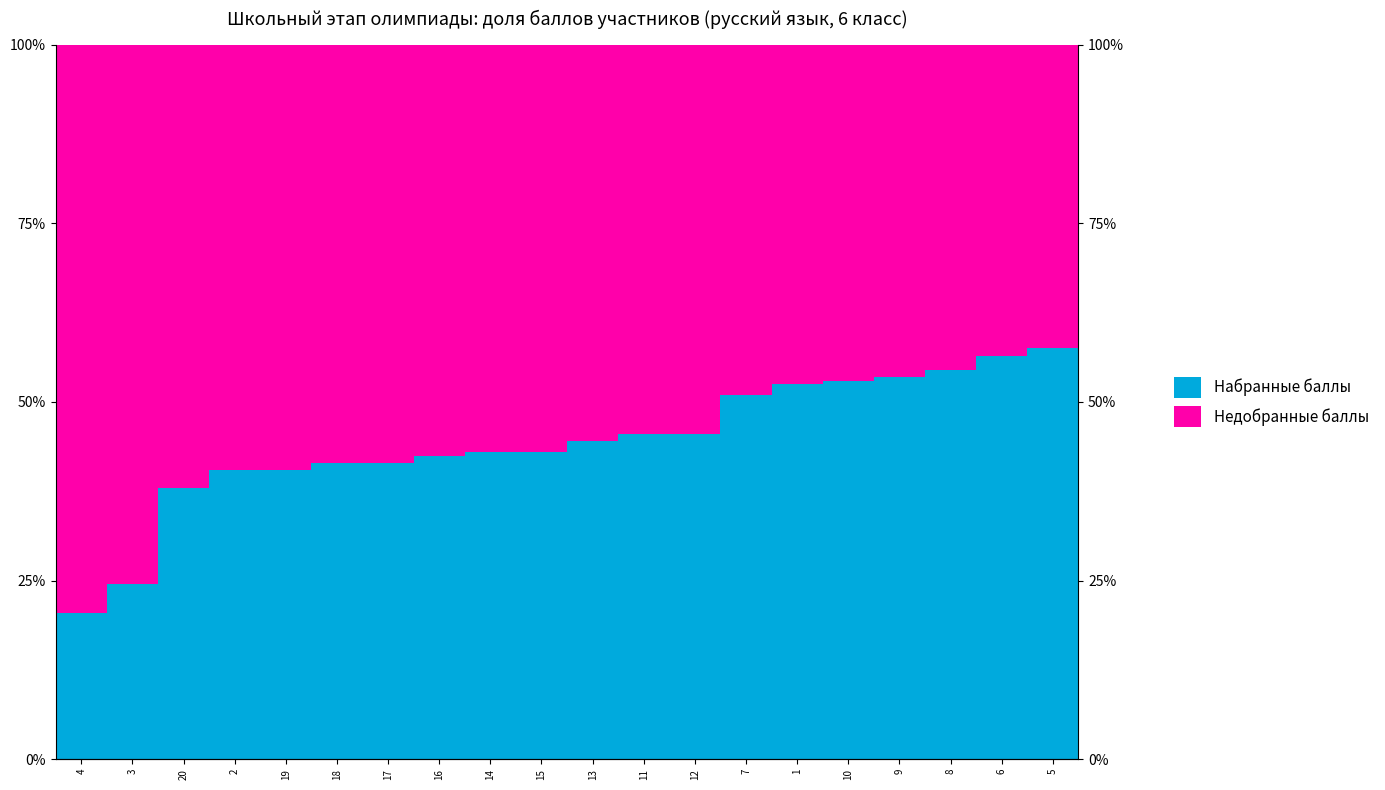

Which has a higher value, 15 or 12?

12